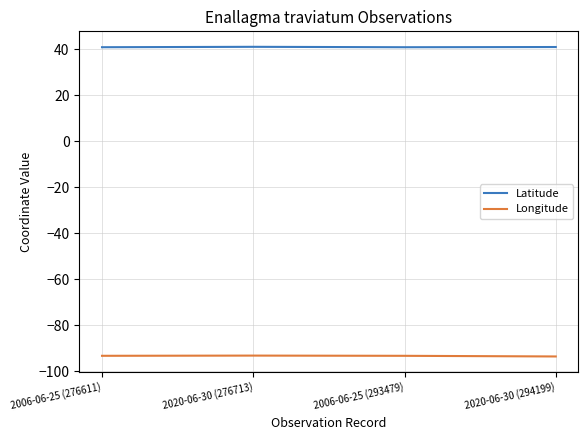

What is the total value across all series at 2020-06-30 (276713)?

-52.0